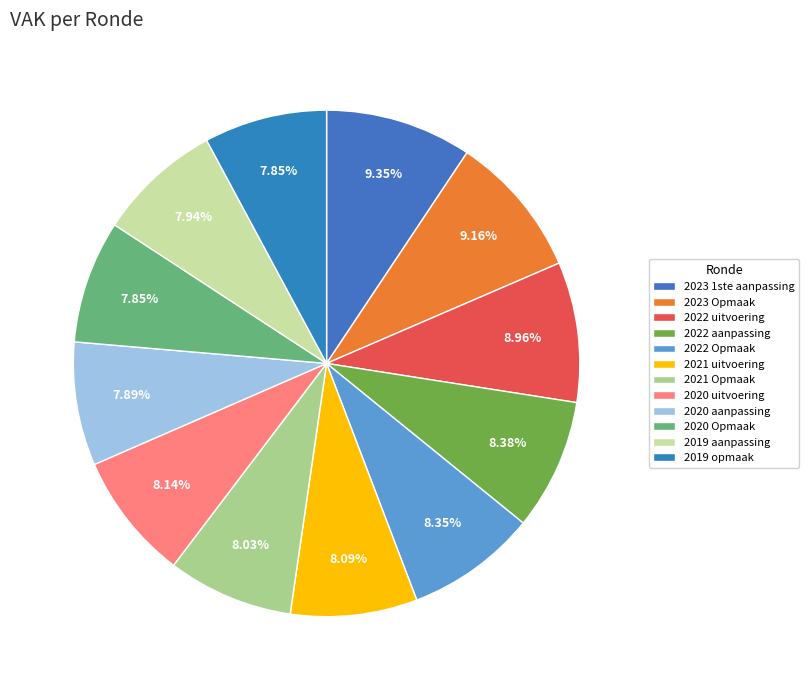

Which slice is the smallest?

2019 opmaak